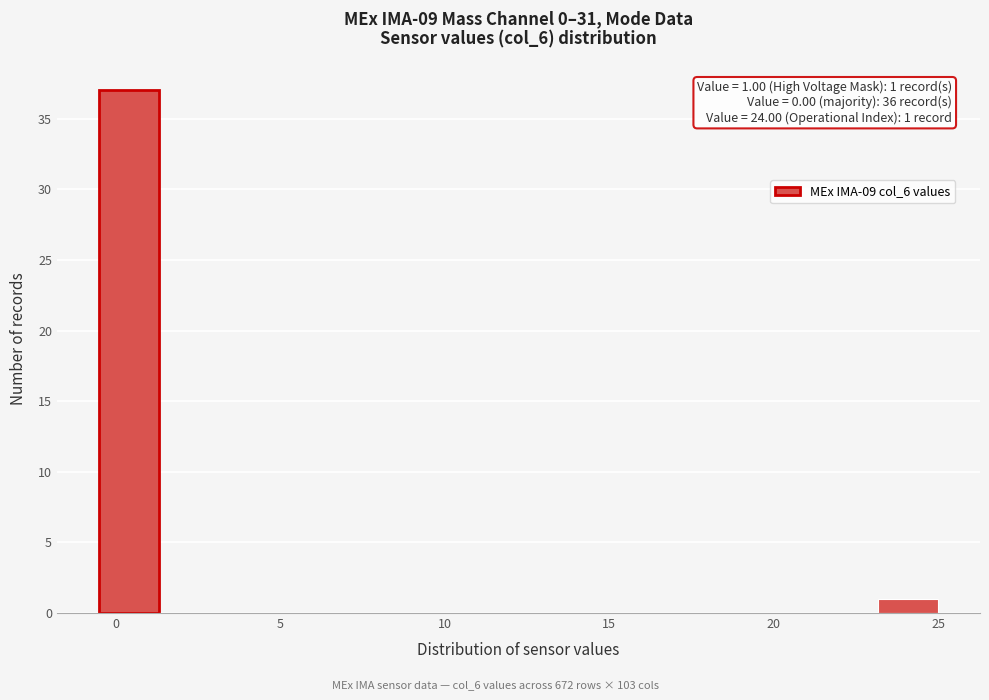

Around what value on the x-axis is the tallest bar? Give the approximate position of its centre, as read against the axis.

0.5